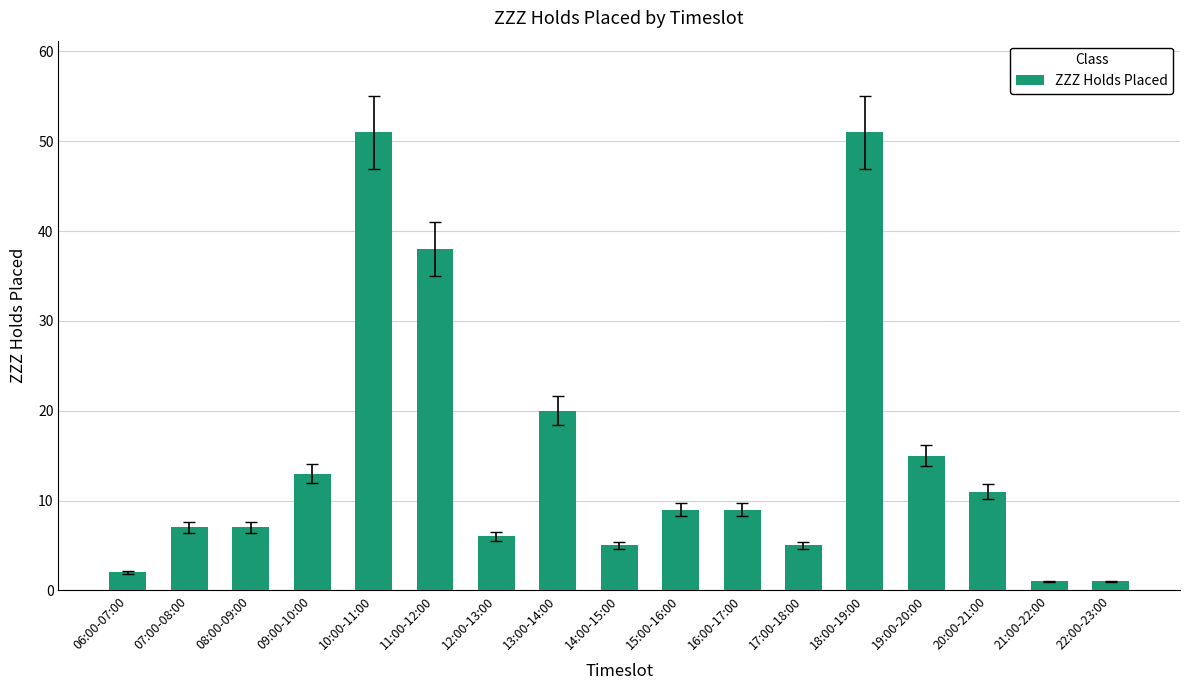

True or false: the data shows 21 at 09:00-10:00.

False